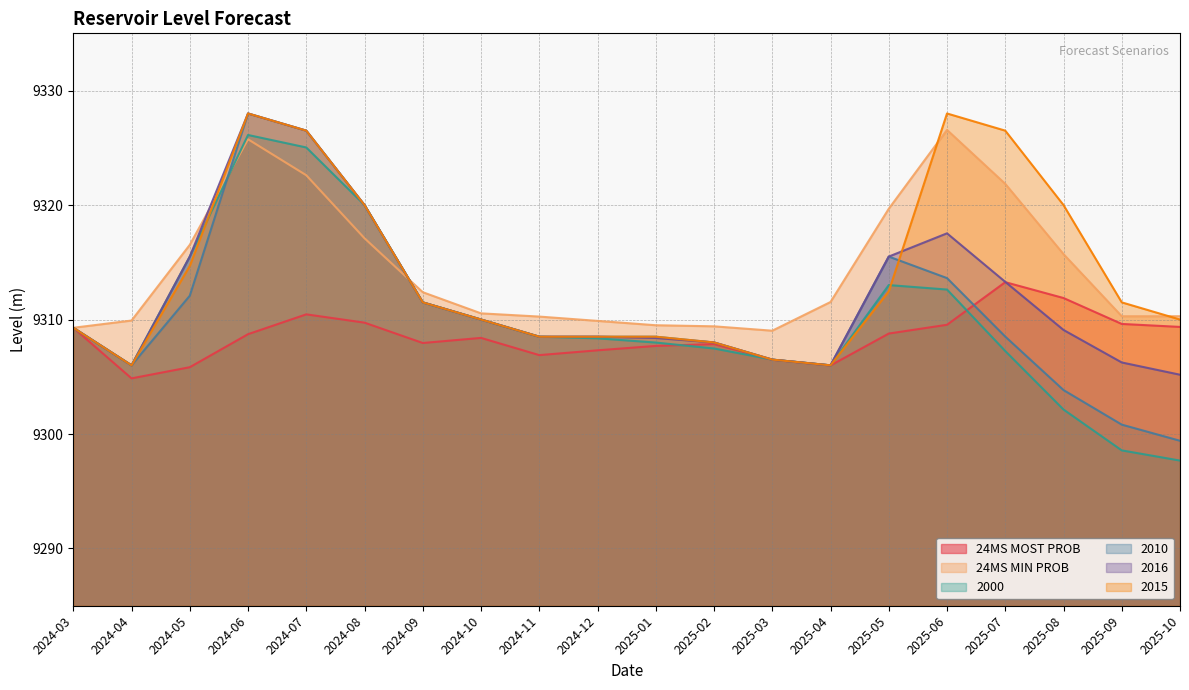

Is it true that 2016 equals 13948.3 at 2025-01?

False